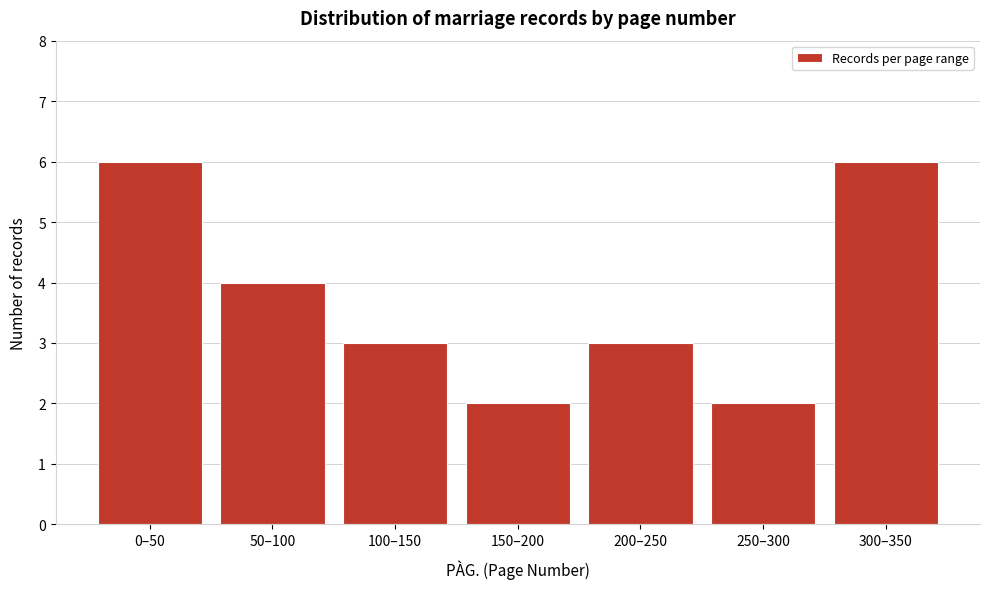

Reading left to right, what are all the values shown in this chart?

6	4	3	2	3	2	6